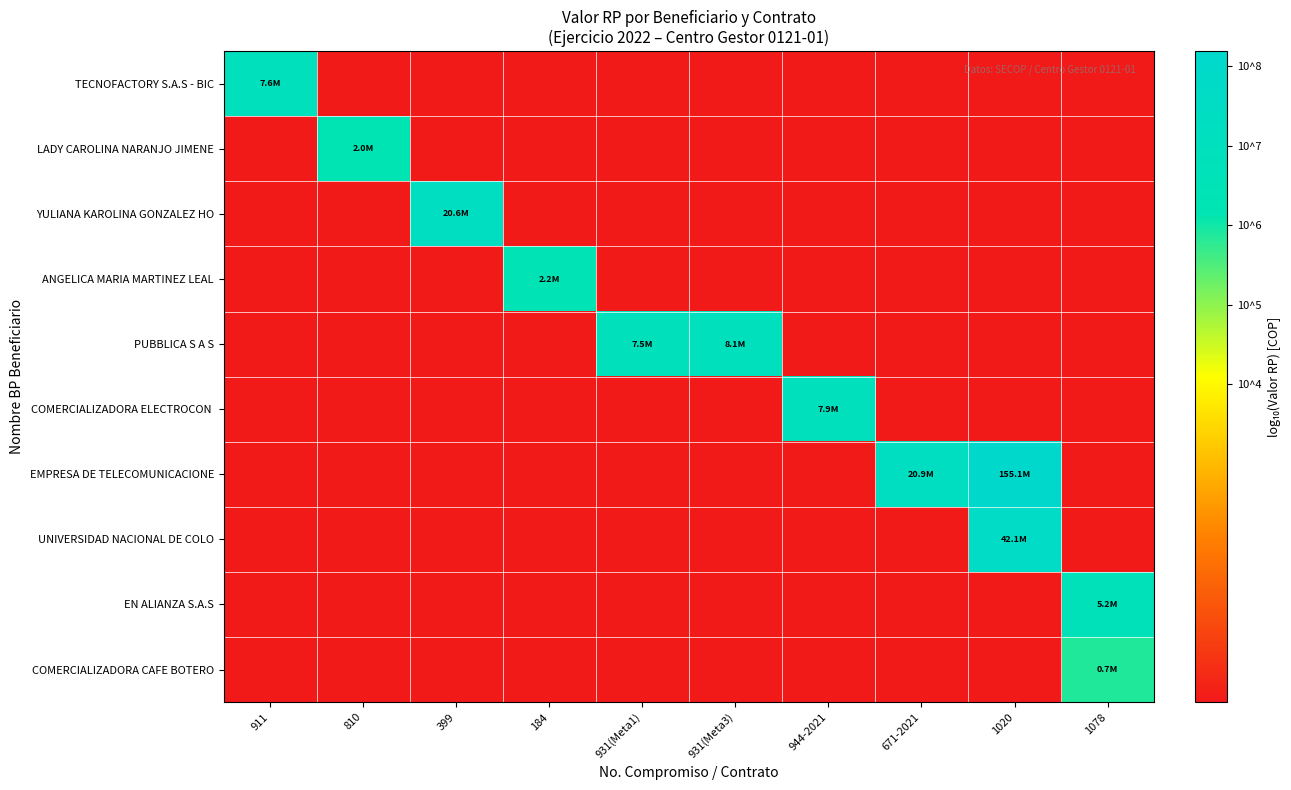

Which series has the widest spread of values?

EMPRESA DE TELECOMUNICACIONE